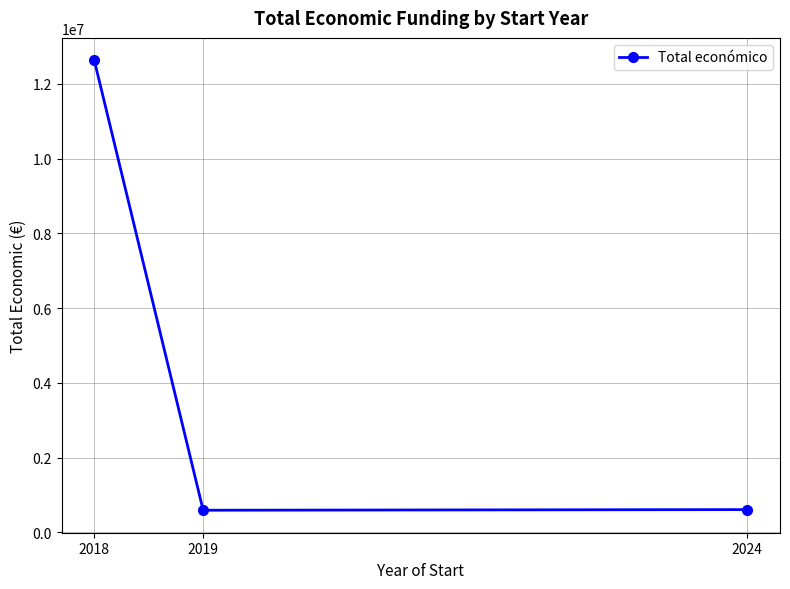

At which label is the value closest to 6612386?

2024